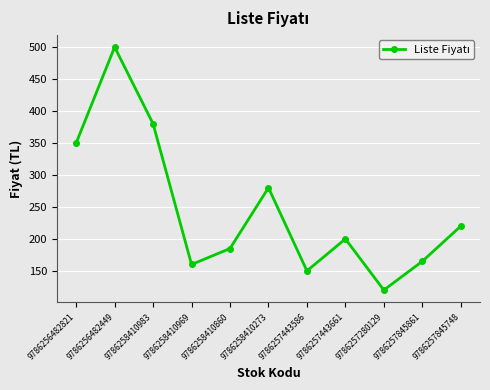

What value does the data have at 9786257443586, to the nearest 10?

150